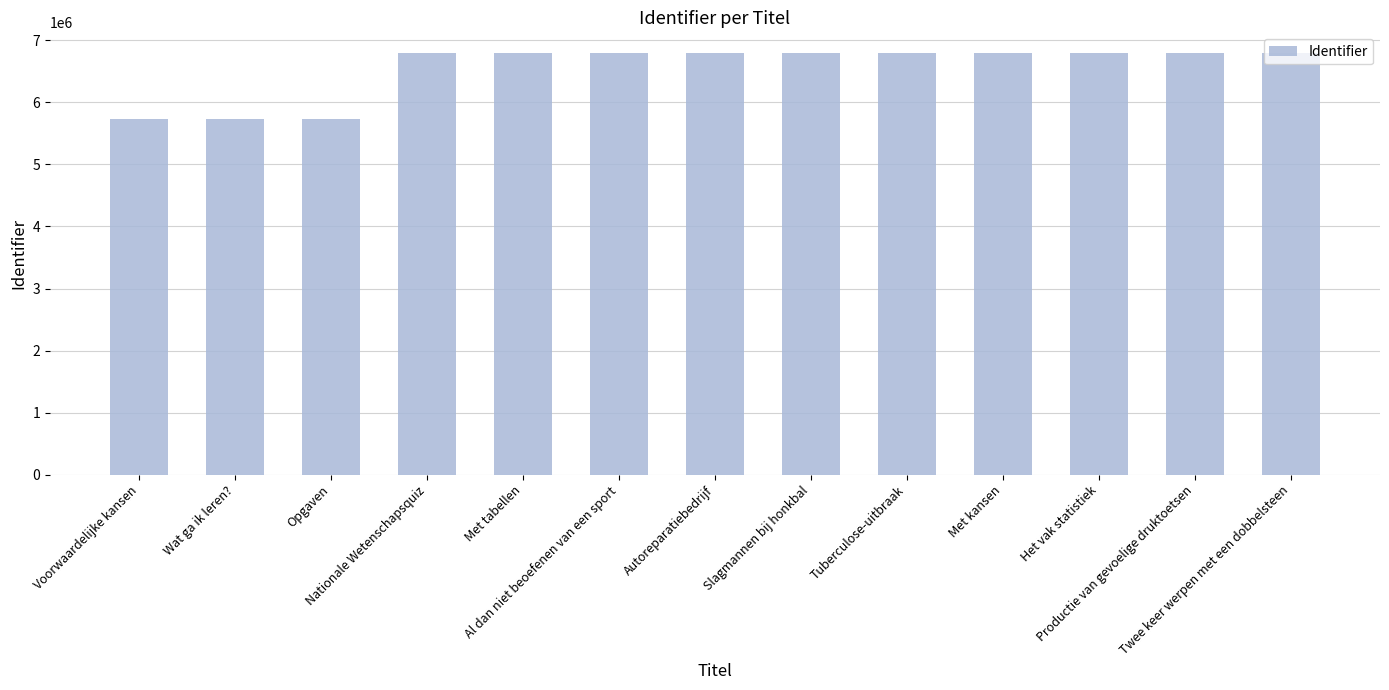

Count the number of categories in the chart.

13